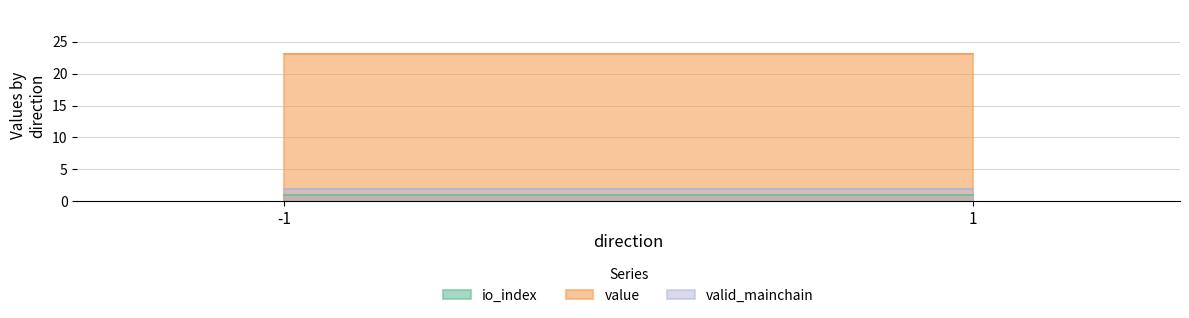

How many distinct data groups are displayed?

3